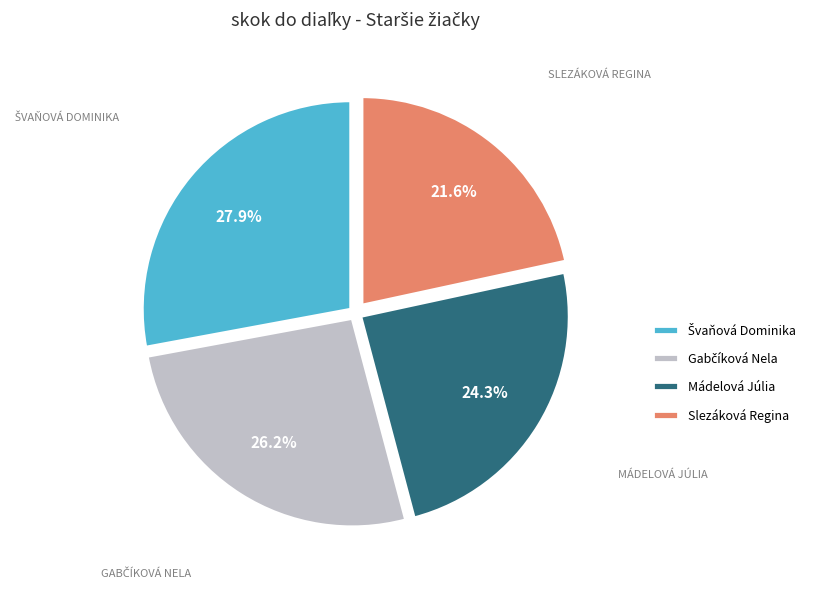

Which slice is the smallest?

Slezáková Regina